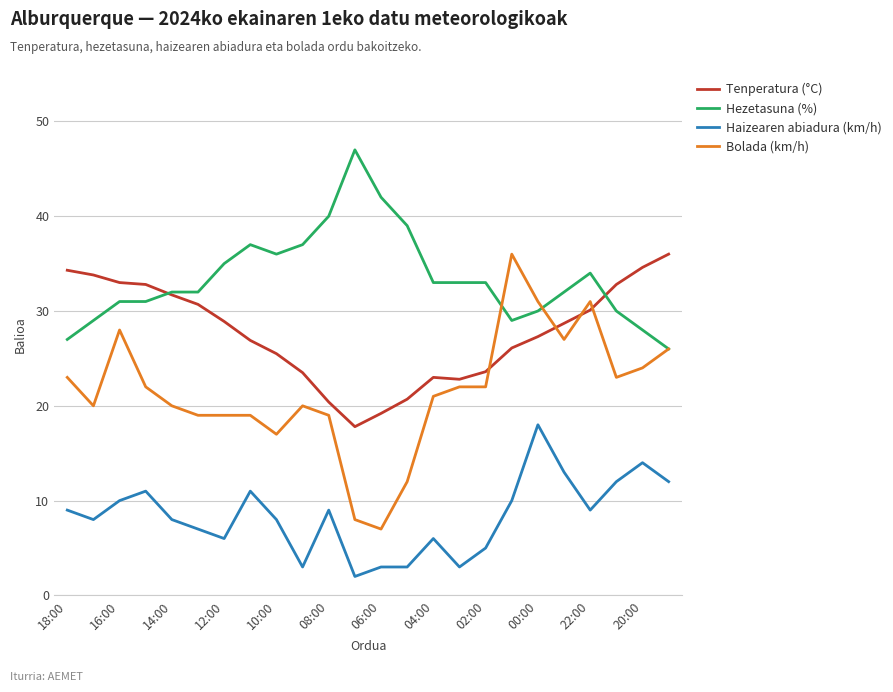

Does the chart have visible grid lines?

Yes